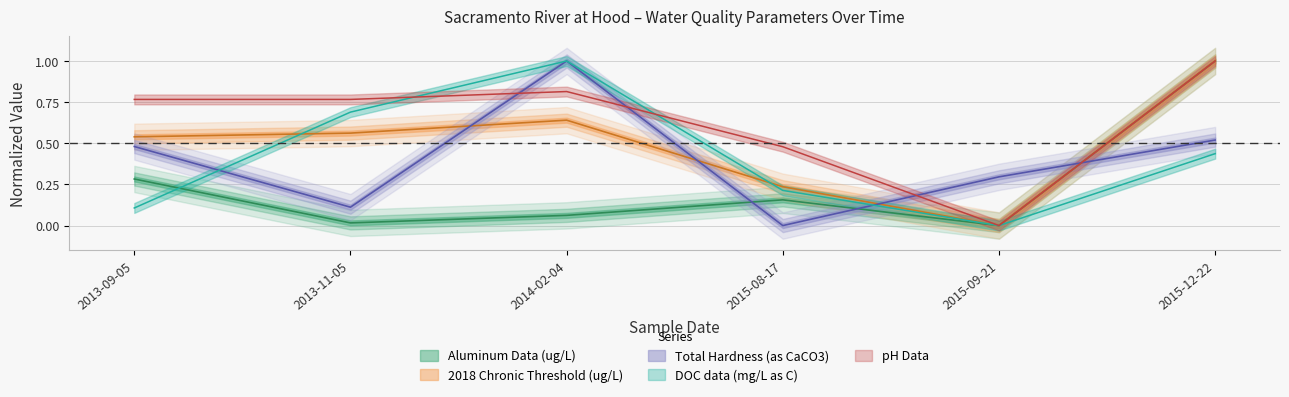

How many times do 2018 Chronic Threshold (ug/L) and Total Hardness (as CaCO3) cross each other?

4